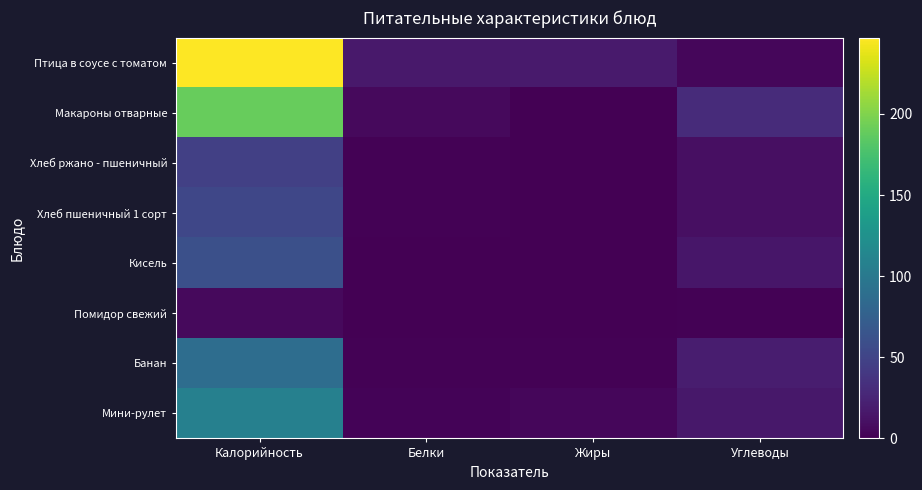

Which series has the widest spread of values?

Птица в соусе с томатом